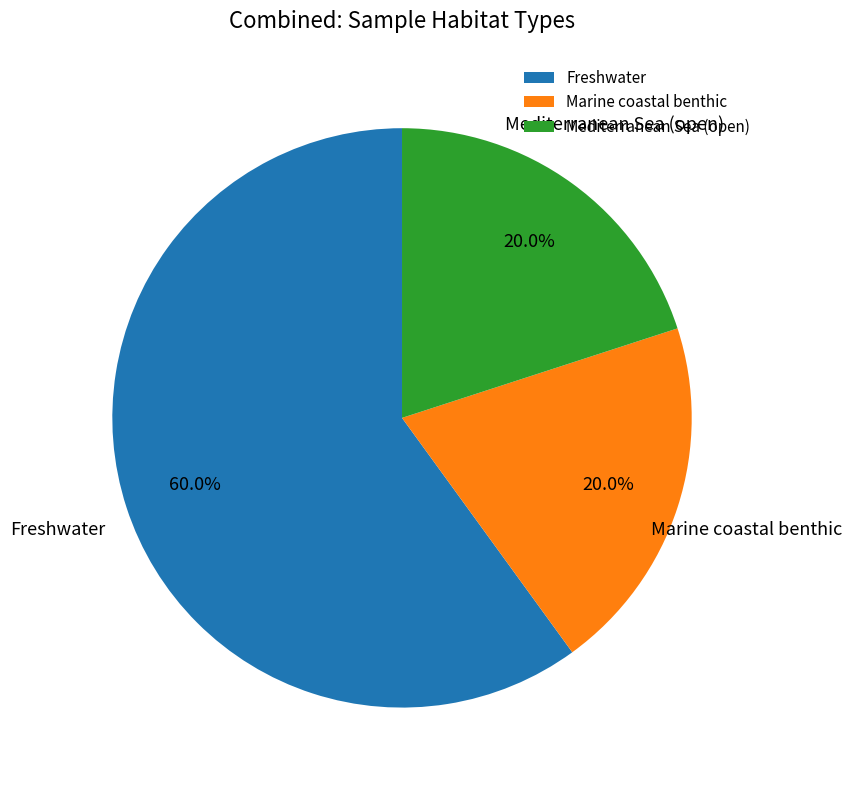

What is the largest slice in the pie chart?

Freshwater